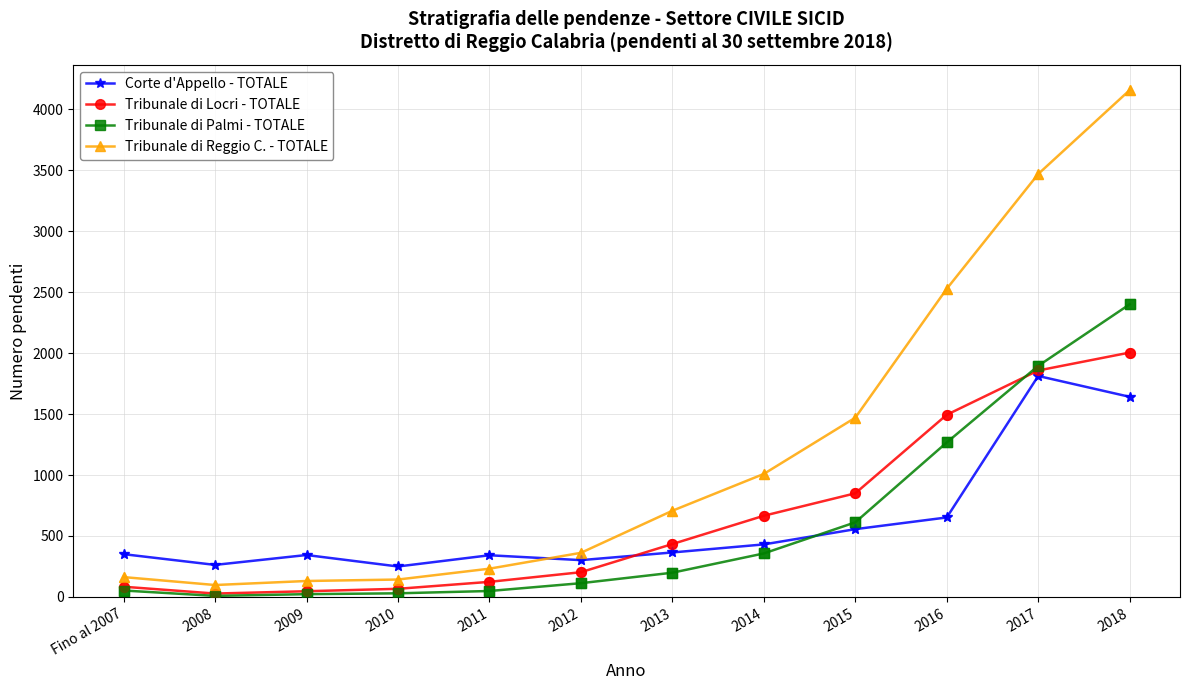

Between 2015 and 2016, which series saw the biggest shift?

Tribunale di Reggio C. - TOTALE